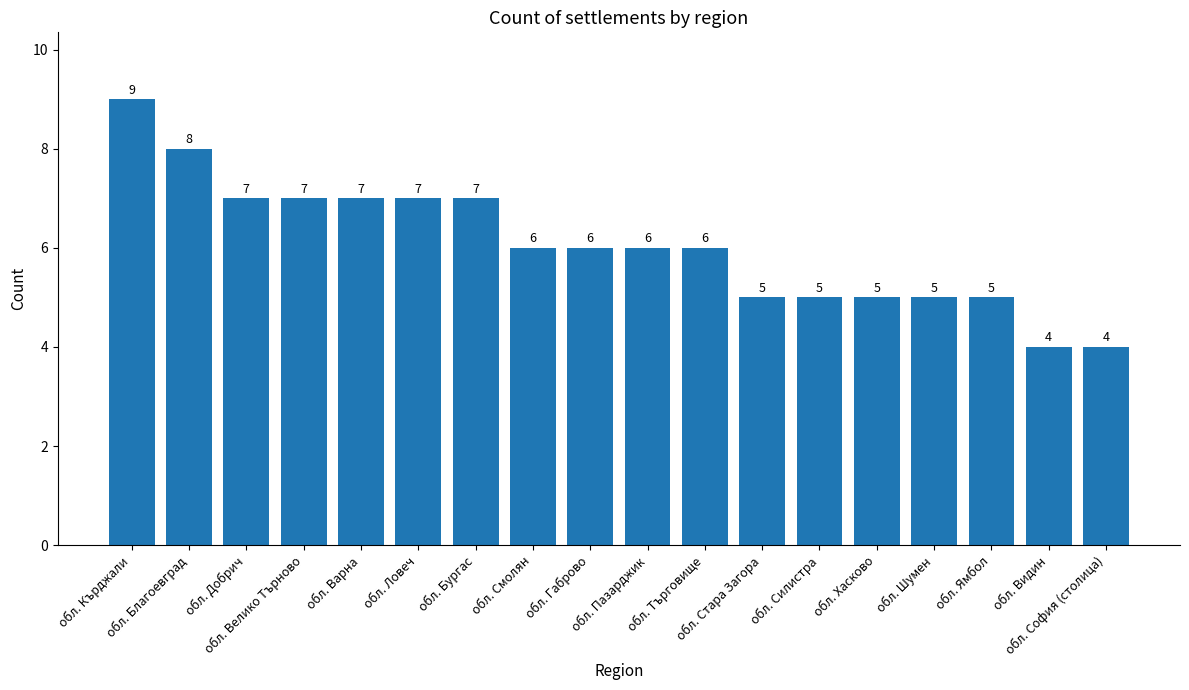

Does the chart contain stacked bars?

No